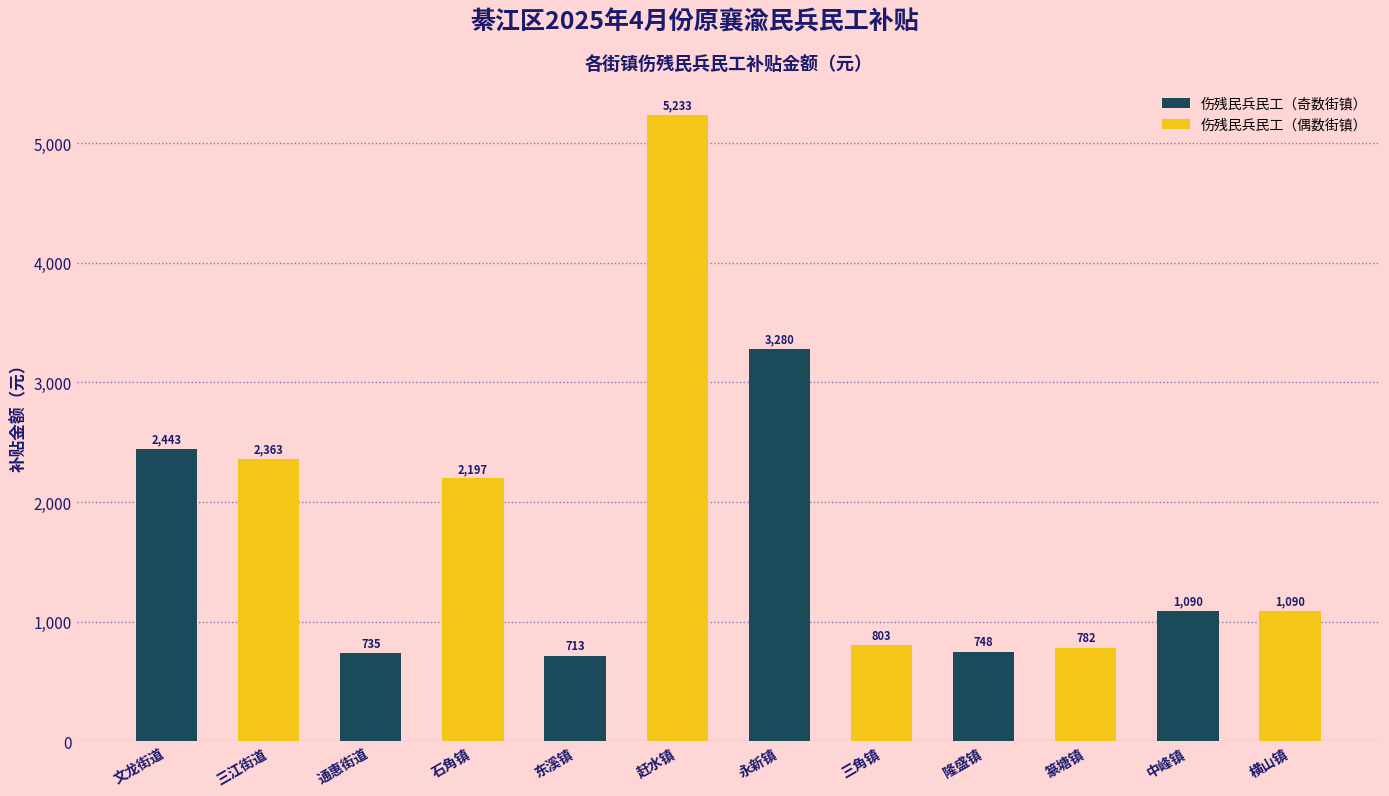

The value at 中峰镇 is 642. True or false?

False